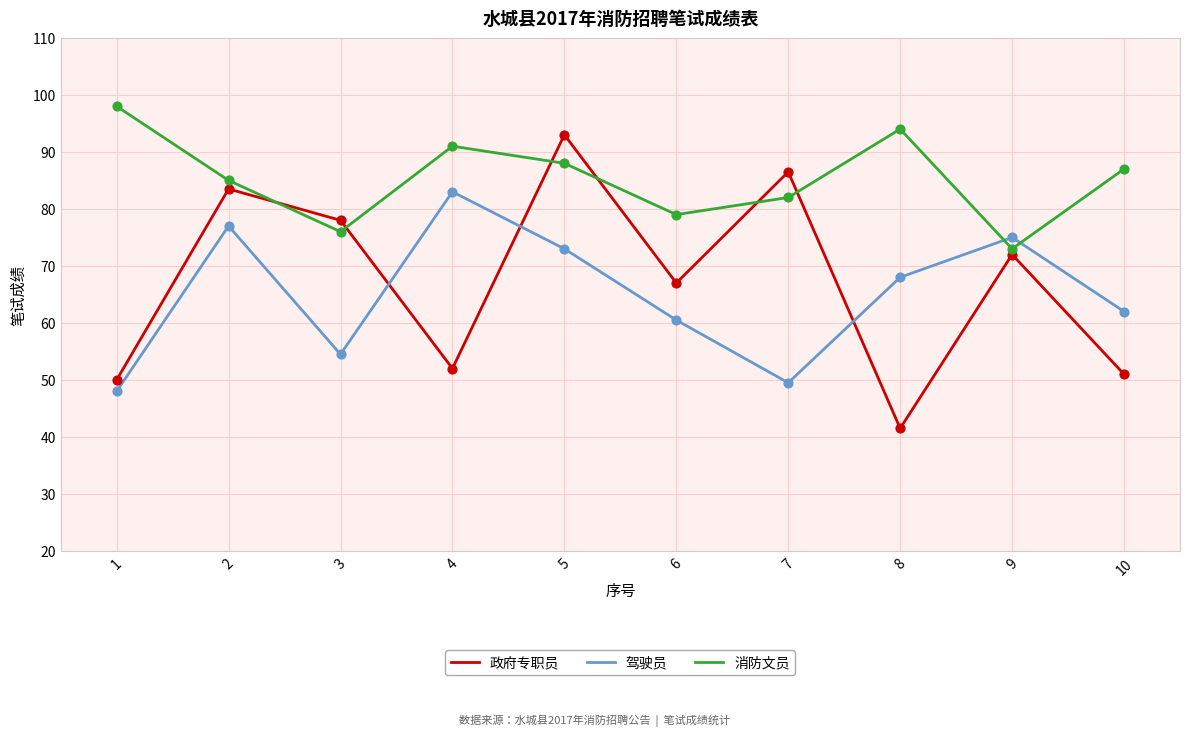

What is the total value across all series at 10?

200.0